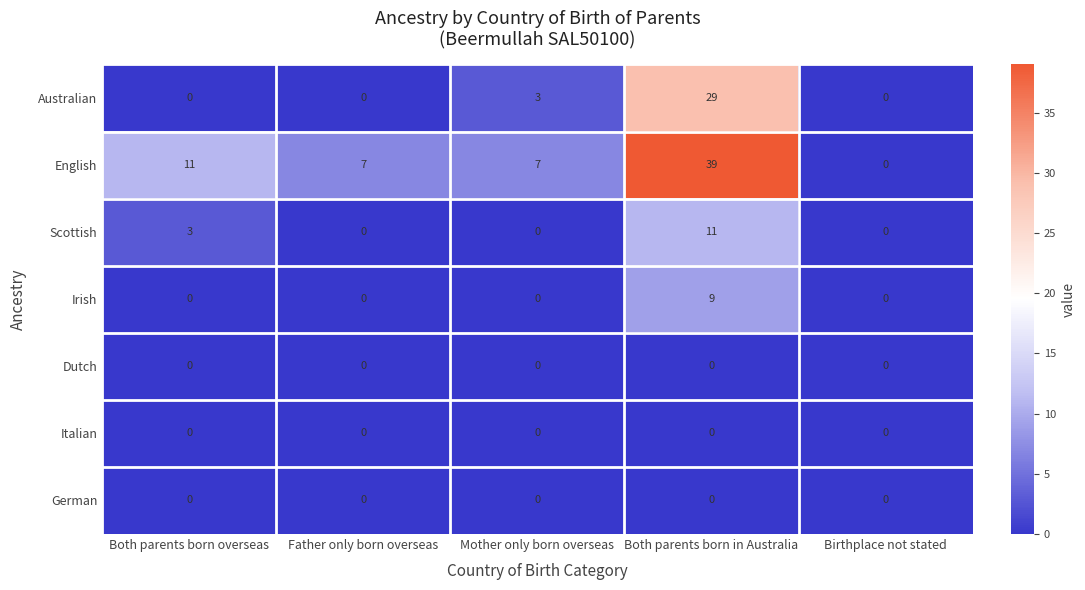

Which series has the largest total across all categories?

English